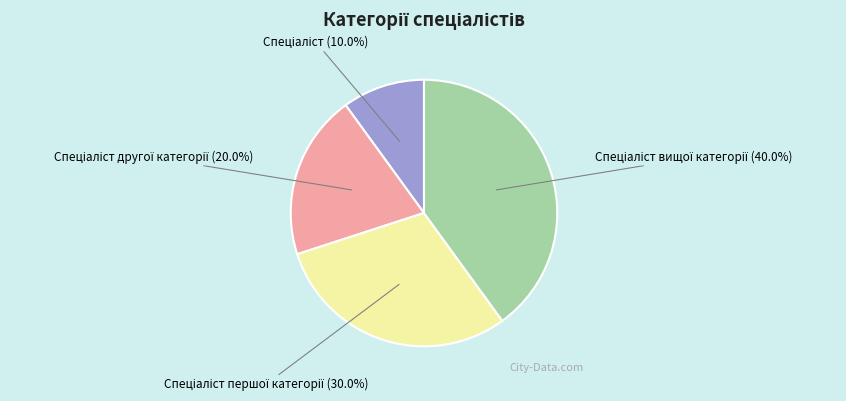

Does any single category account for the majority?

No